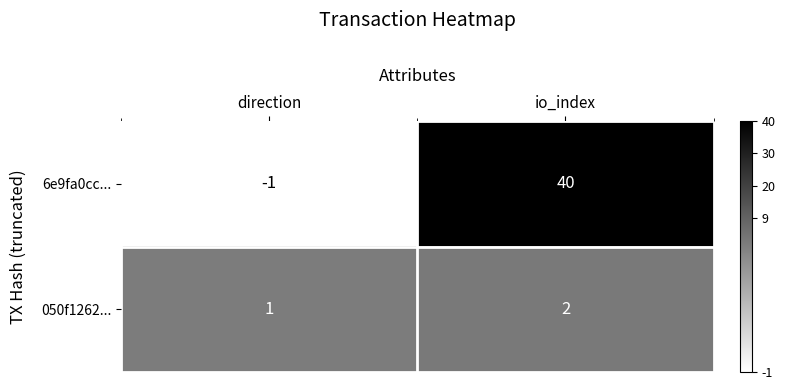

At which category does the chart reach its minimum across all series?

direction